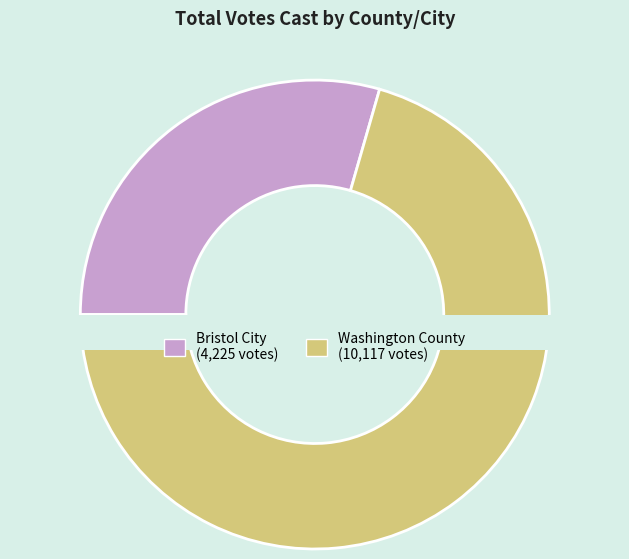

Is the sum of Washington County and Bristol City greater than half?

Yes